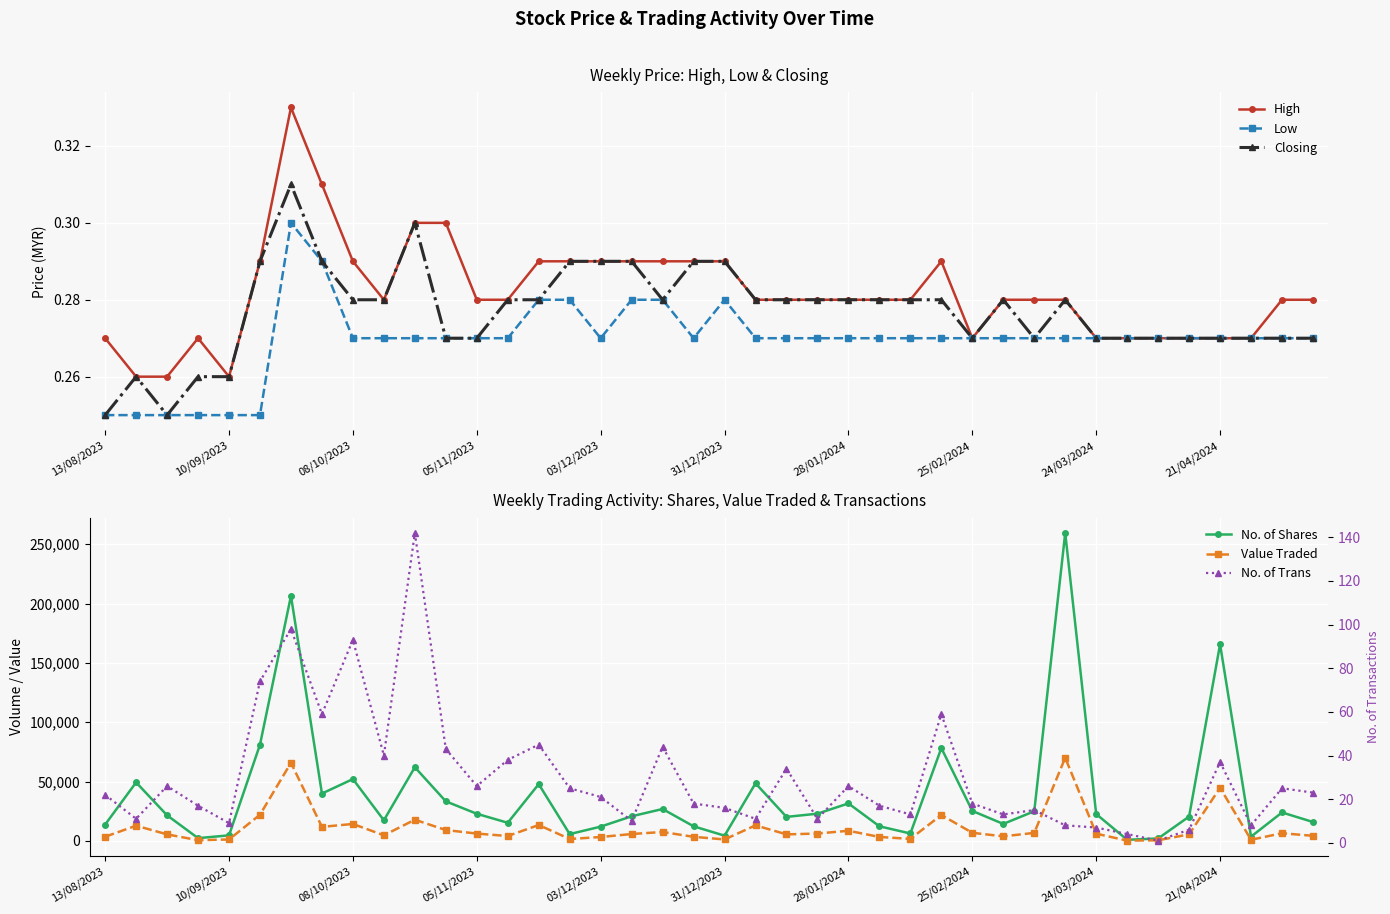

List the series in order of their peak value, highest first.

No. of Shares, Value Traded, No. of Trans, High, Closing, Low